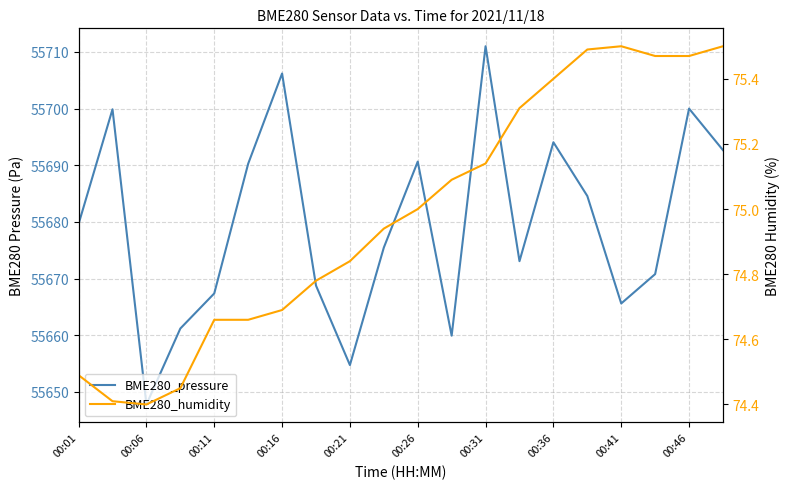

List the series in order of their peak value, highest first.

BME280_pressure, BME280_humidity